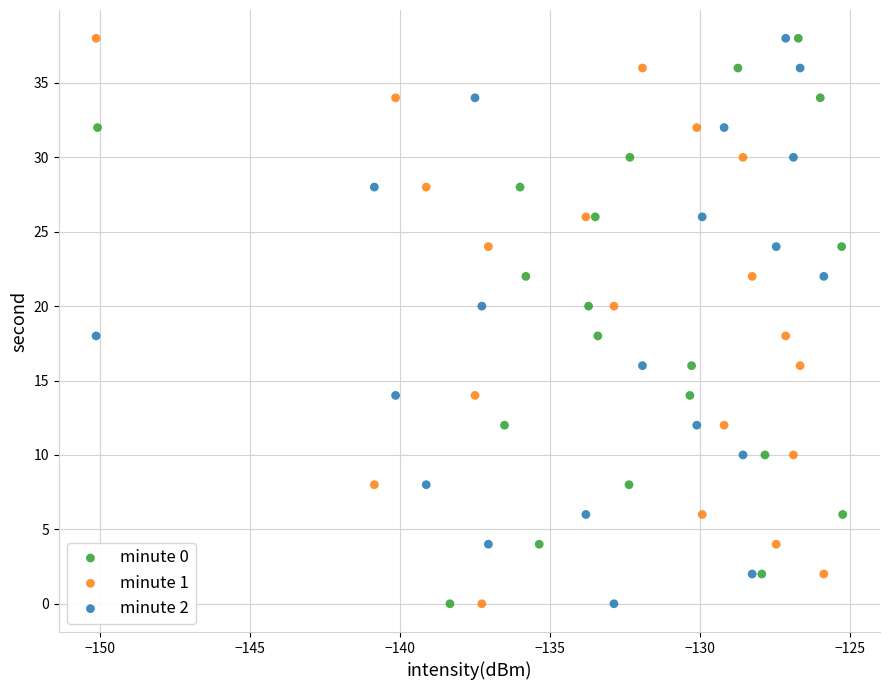

What are all the series names shown in the legend?

minute 0, minute 1, minute 2